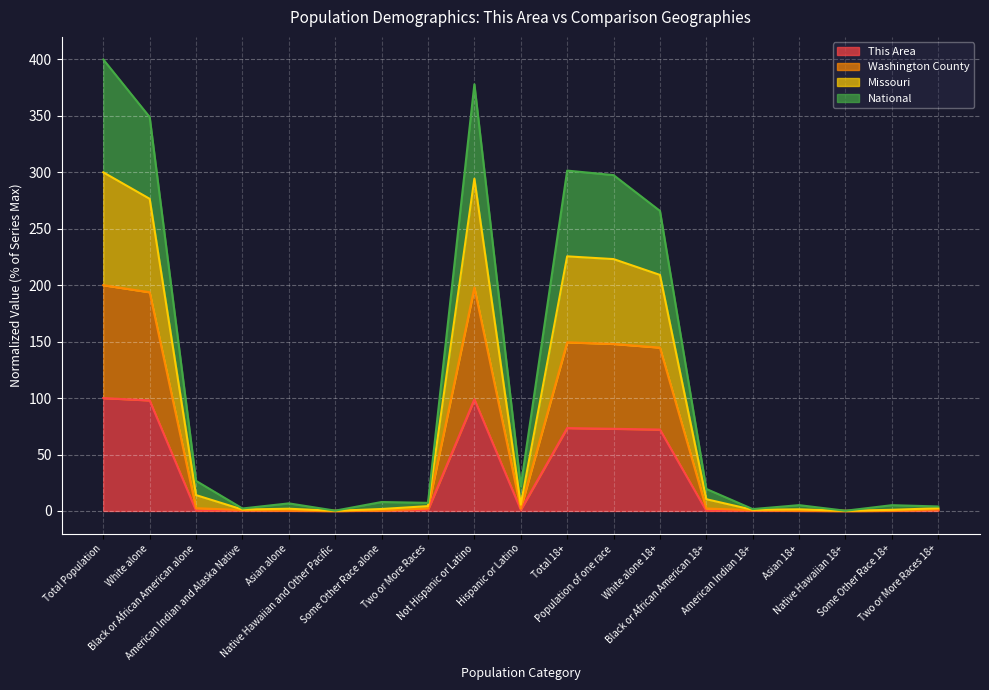

List the series in order of their overall mean, lowest first.

This Area, Washington County, National, Missouri